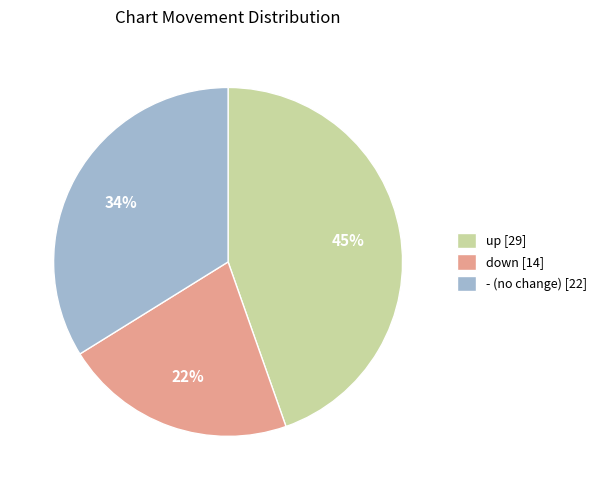

What is the largest slice in the pie chart?

up